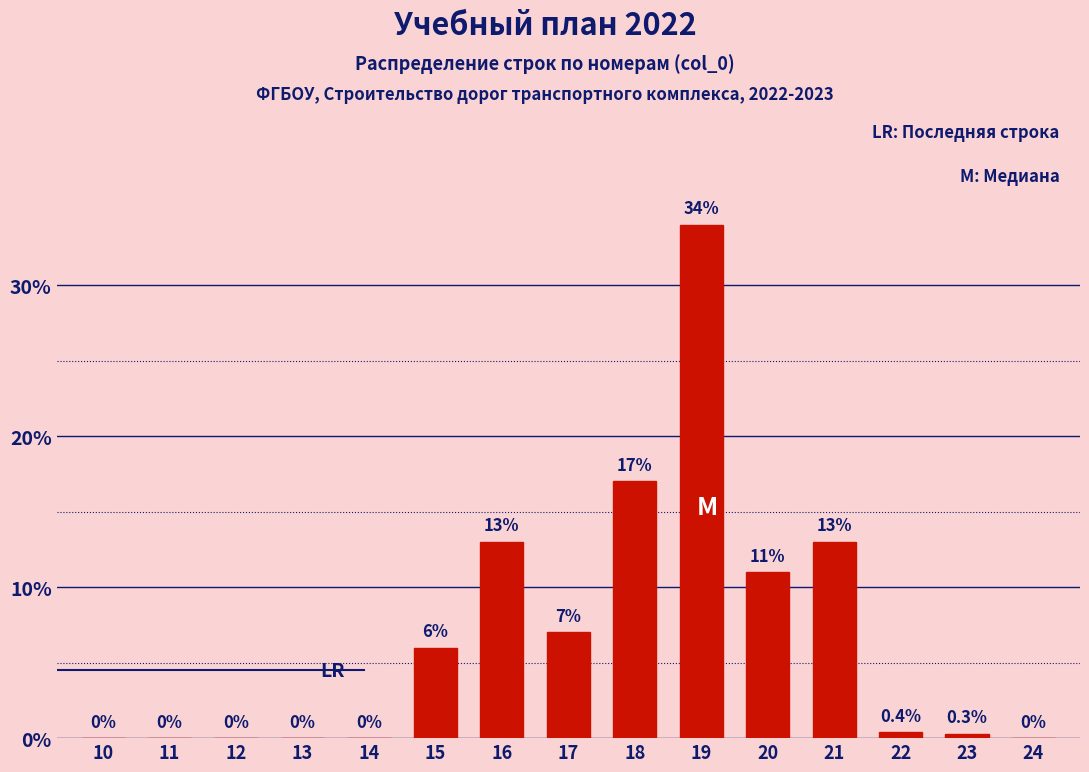

Reading right to left, what are all the values shown in this chart?

24=0.0	23=0.3	22=0.4	21=13.0	20=11.0	19=34.0	18=17.0	17=7.0	16=13.0	15=6.0	14=0.0	13=0.0	12=0.0	11=0.0	10=0.0